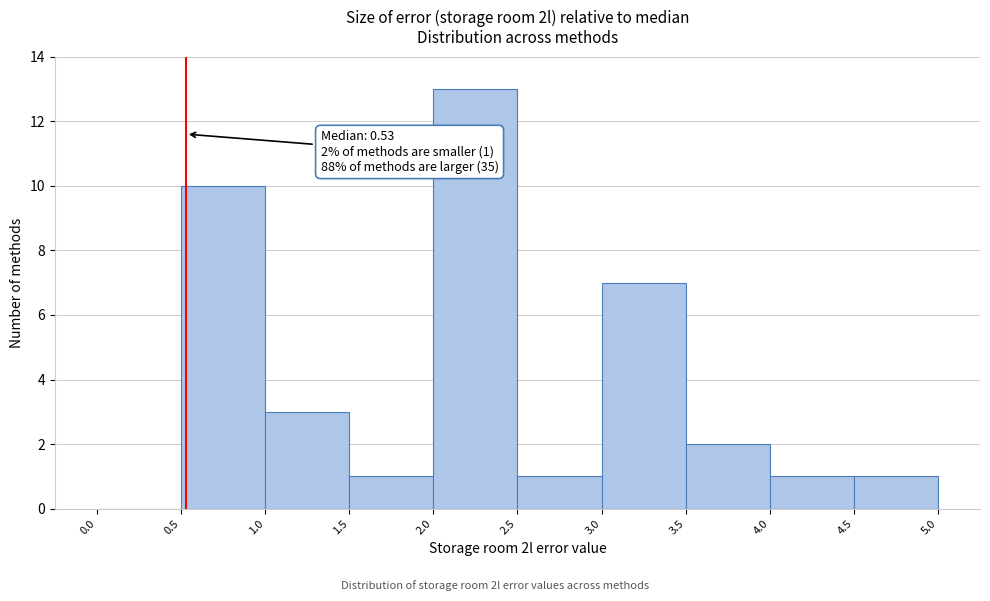

Over which range of the x-axis is the bar tallest?

2.0 to 2.5